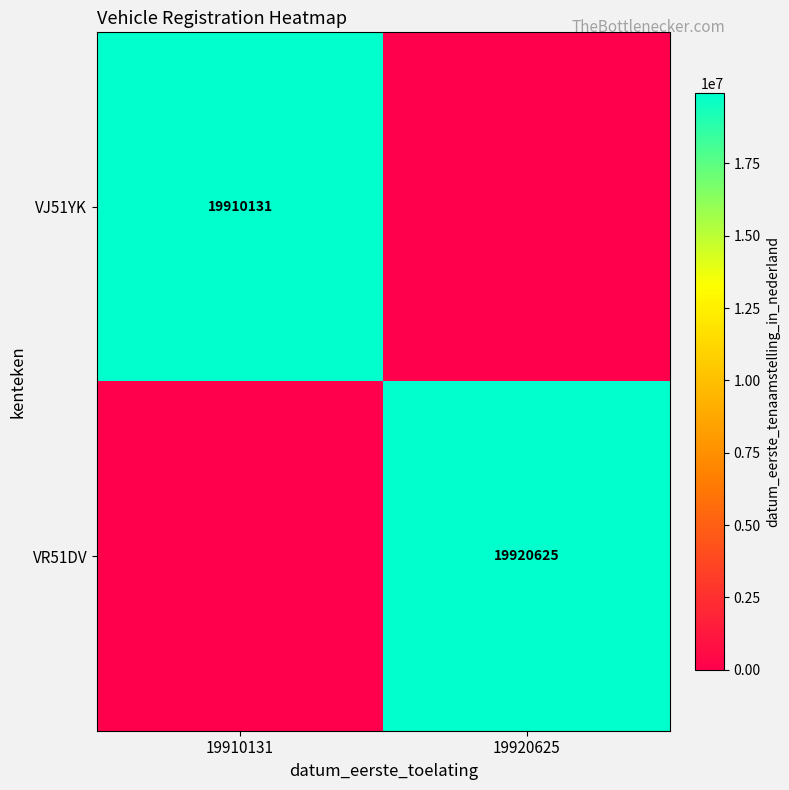

True or false: VR51DV has a value of 19920625 at 19920625.

True